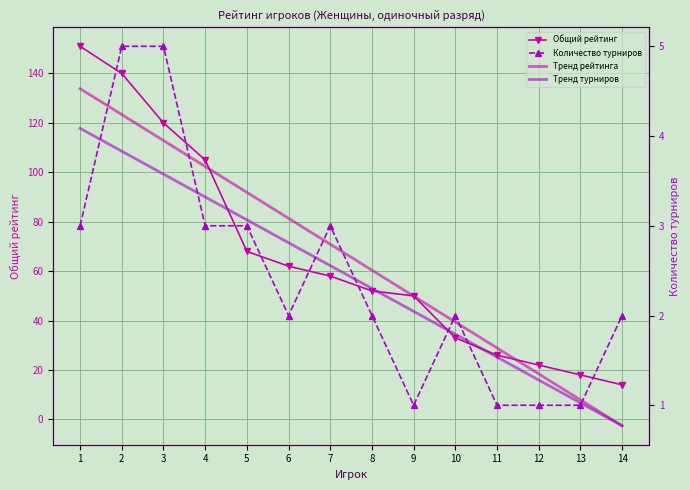

Which category has the highest value across all series?

1